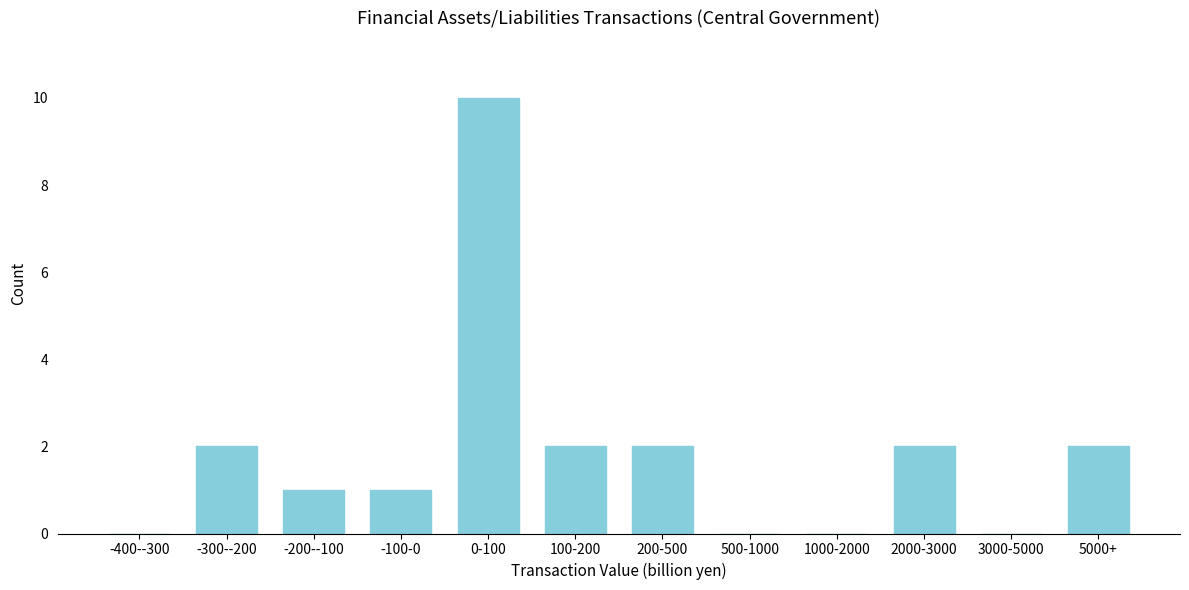

Reading left to right, what are all the values shown in this chart?

-400--300=0	-300--200=2	-200--100=1	-100-0=1	0-100=10	100-200=2	200-500=2	500-1000=0	1000-2000=0	2000-3000=2	3000-5000=0	5000+=2